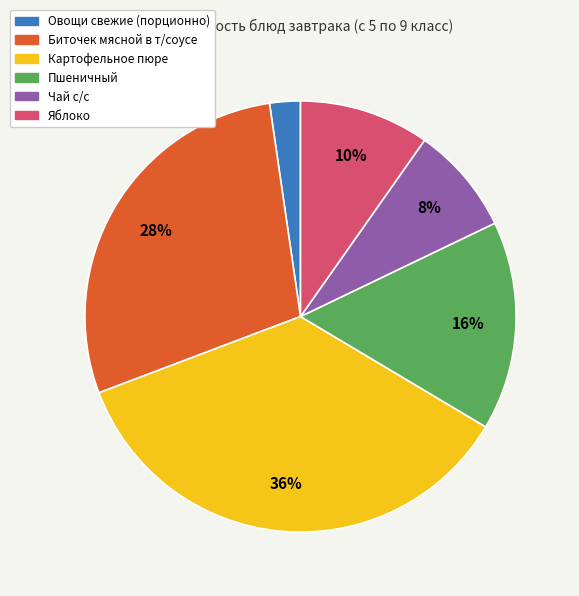

The Картофельное пюре slice represents 25% of the pie. True or false?

False